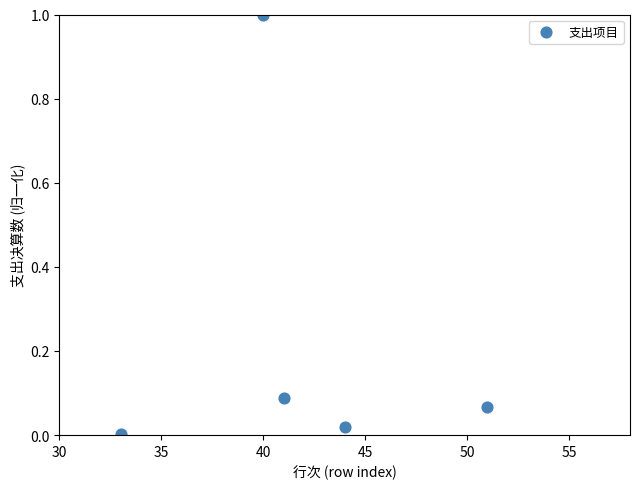

What is the range of X values (max minus min)?

18.0